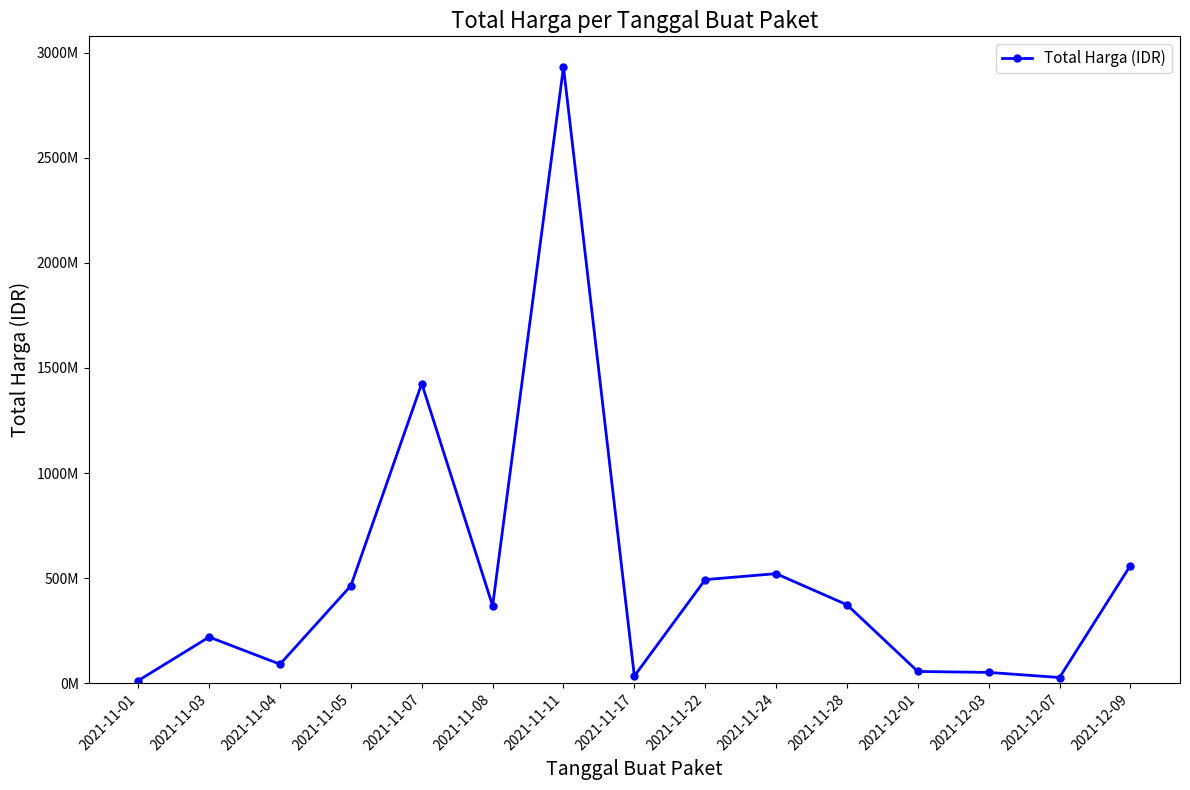

What is the change in value from 2021-11-03 to 2021-11-22?

+273094760